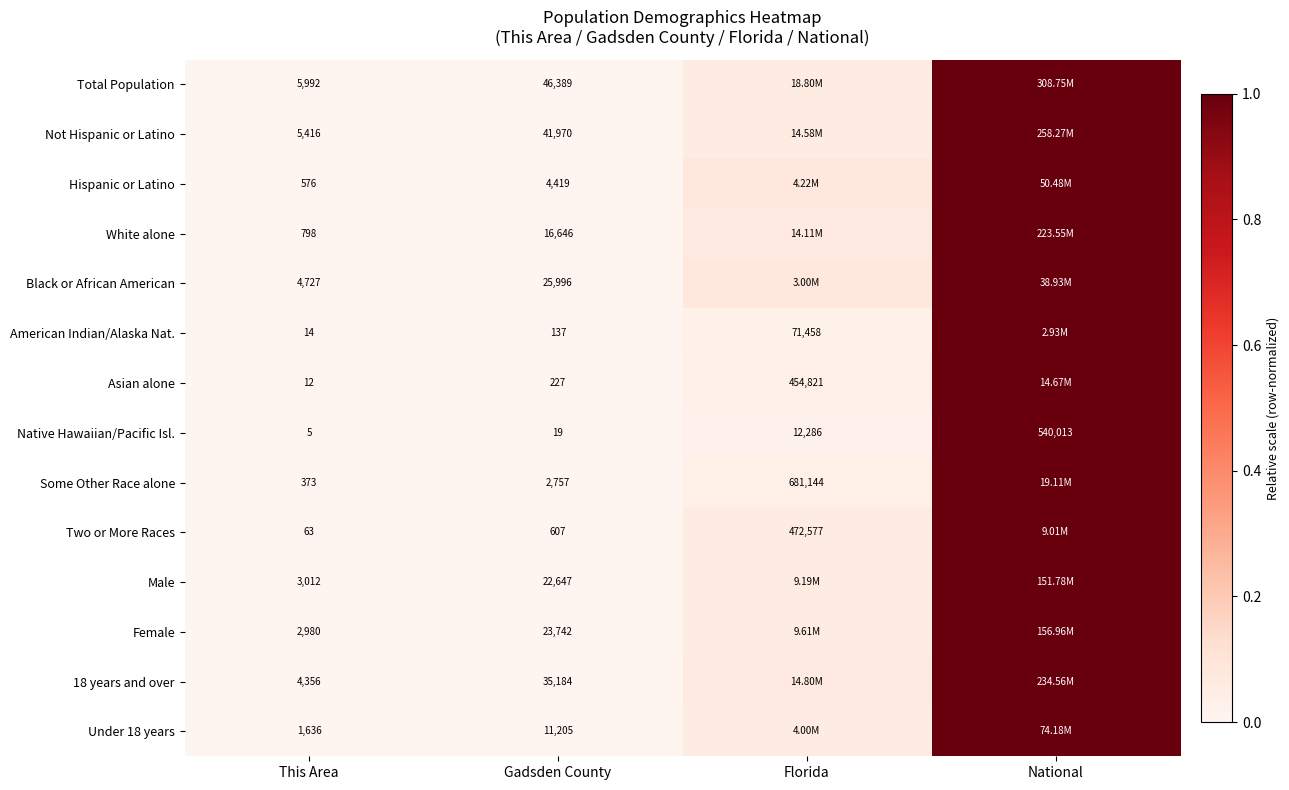

The value of 18 years and over at Gadsden County is 0.0. True or false?

False